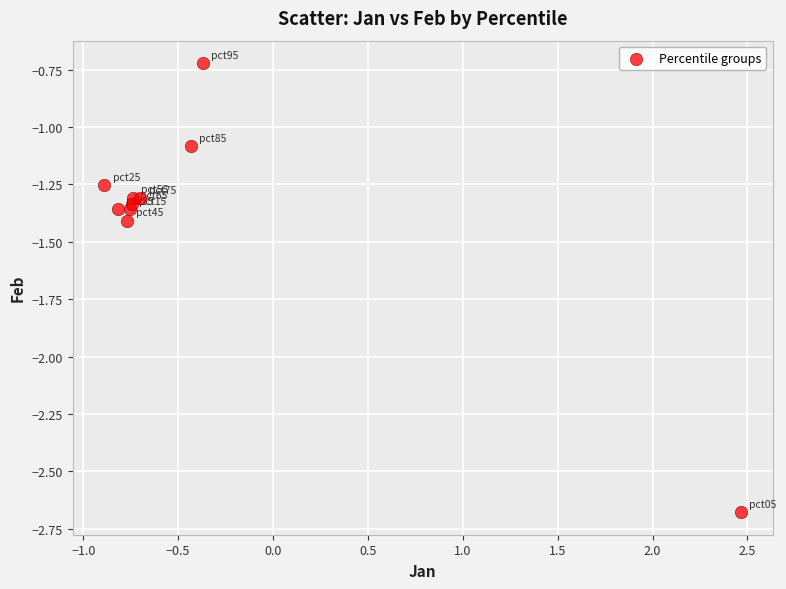

What is the average X value?

-0.4